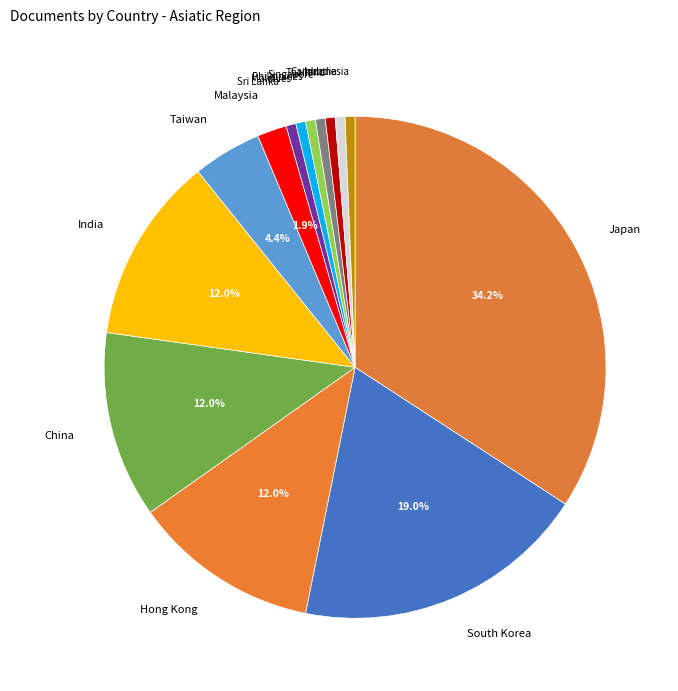

Which category has the biggest portion of the pie?

Japan